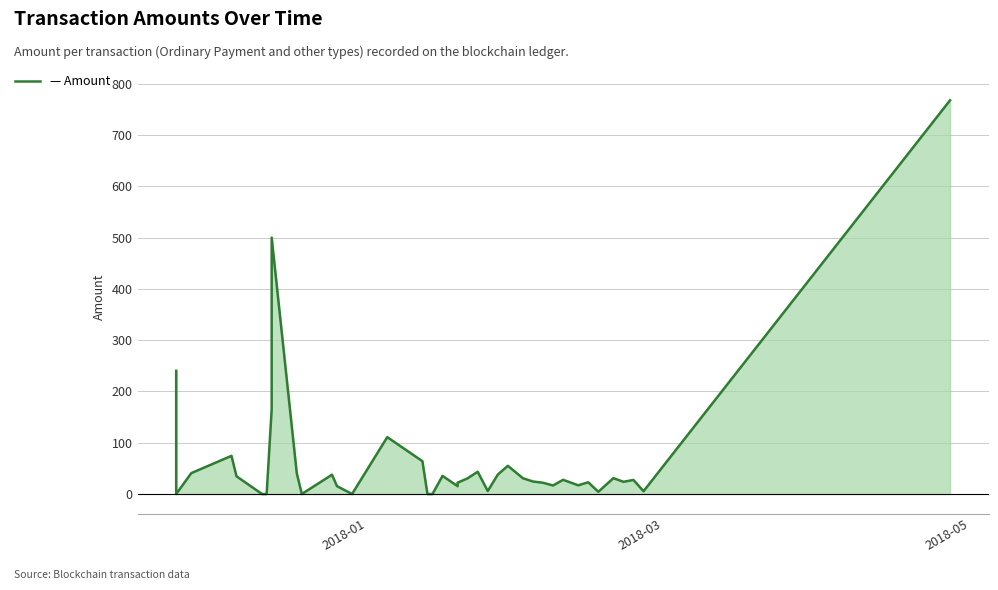

How many interior local peaks (higher than both neighbors) does the data have?

11